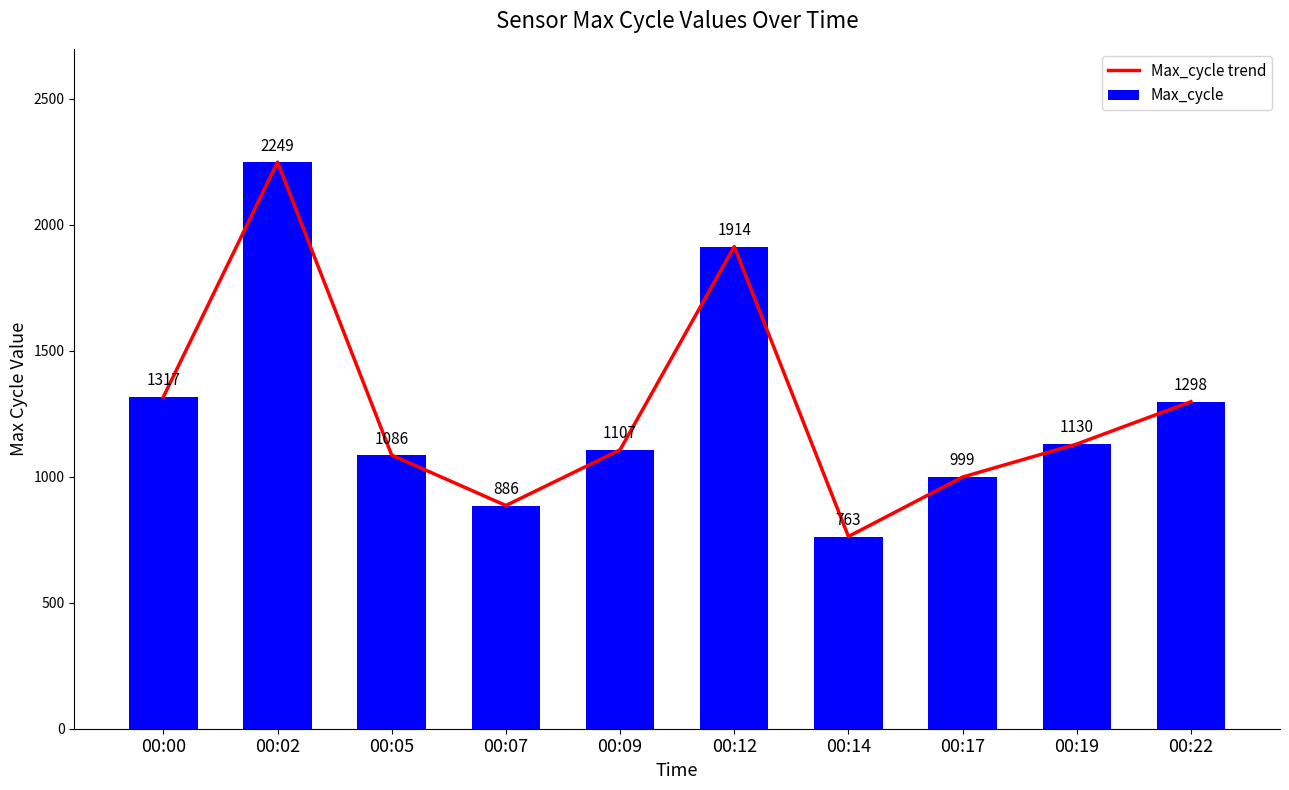

Which category has the highest value in the Max_cycle trend series?

00:02